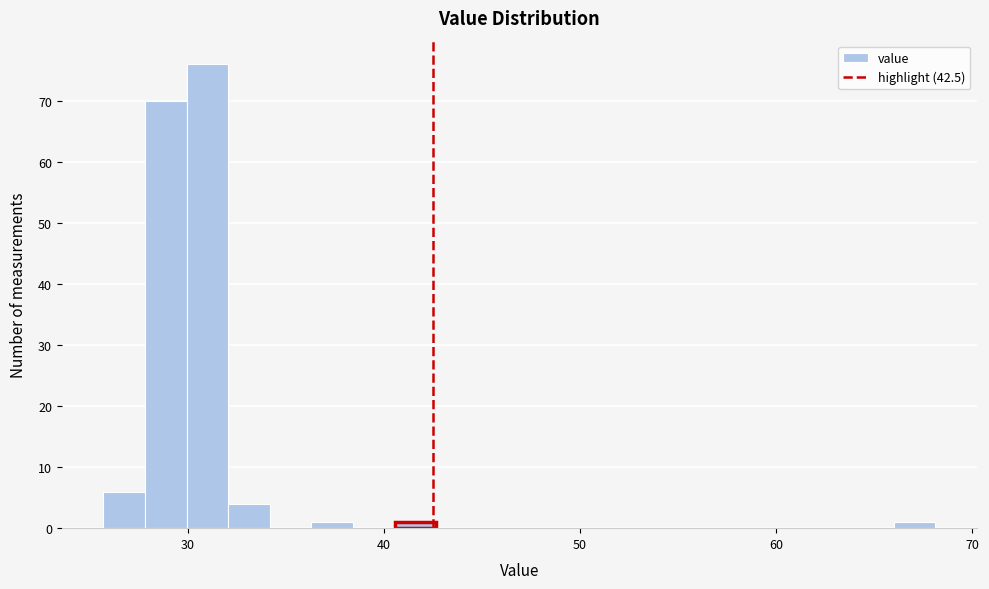

Around what value on the x-axis is the tallest bar? Give the approximate position of its centre, as read against the axis.

31